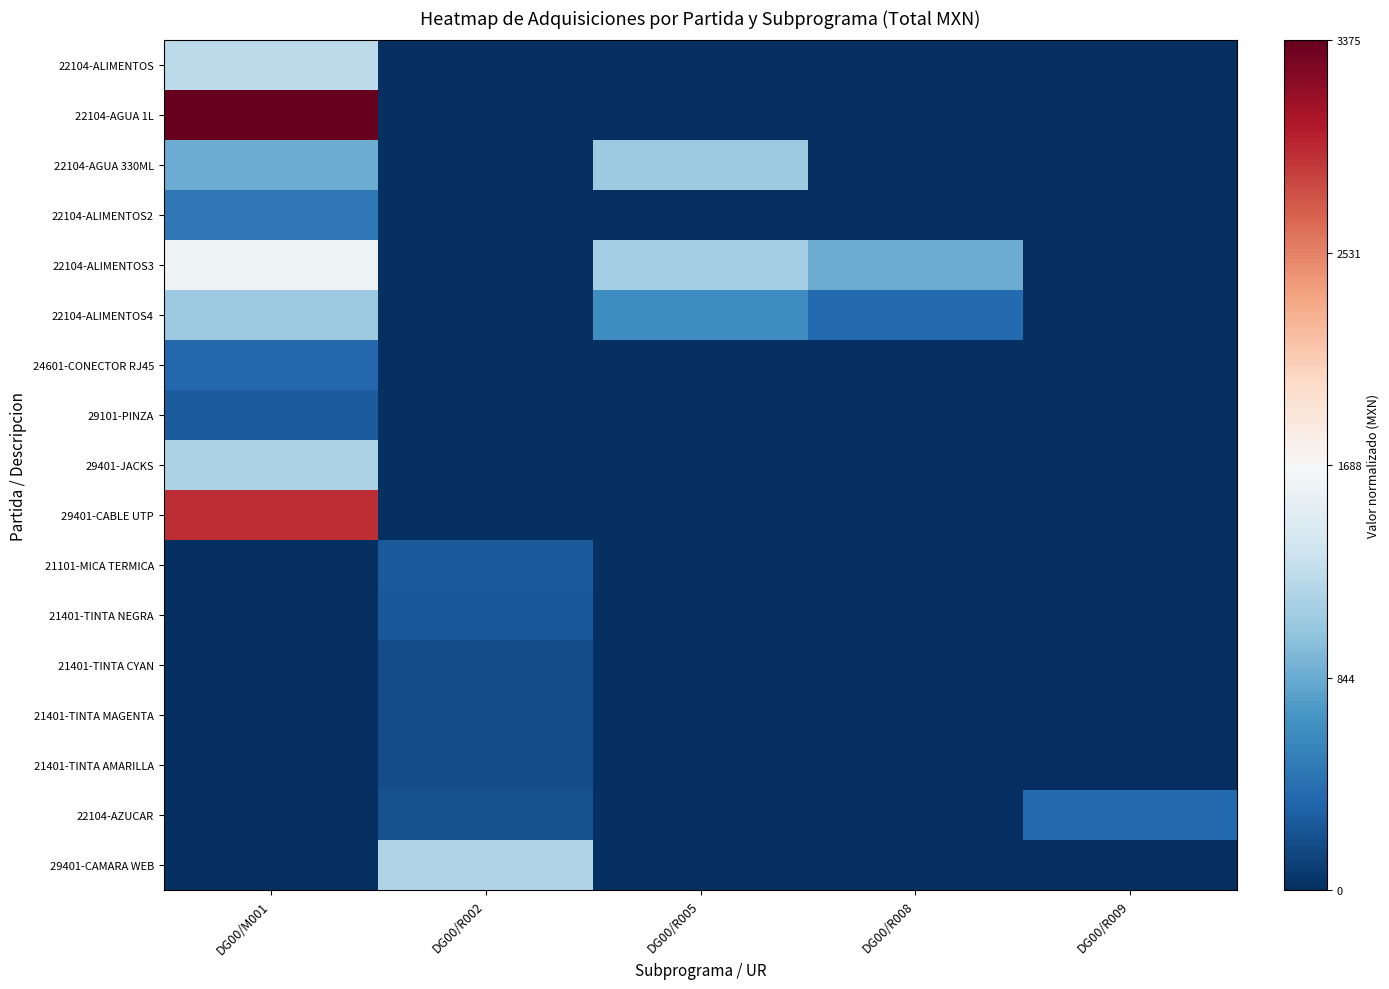

At how many categories does at least one series exceed 0?

1